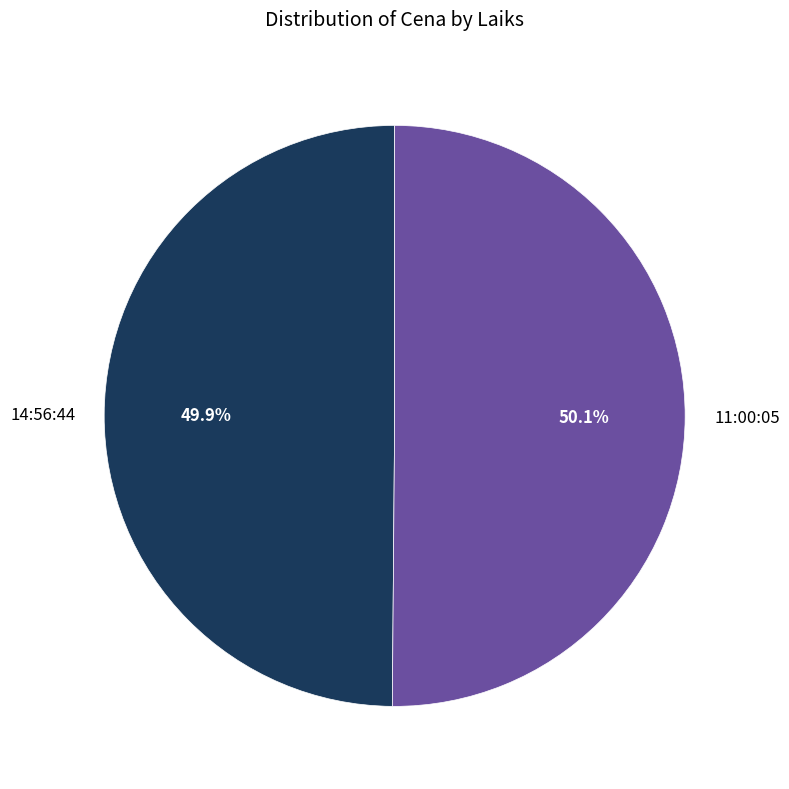

What percentage is the 14:56:44 slice, to the nearest percent?

50%